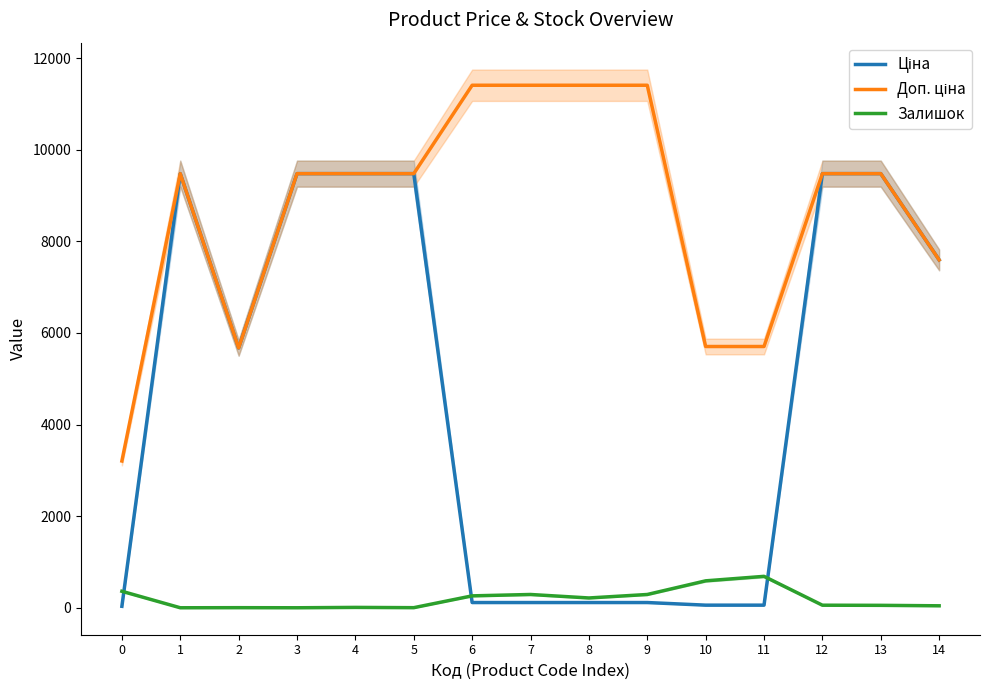

Reading right to left, extract all data points from this chart.

Ціна: 7596.5	9480.1	9480.1	57.0	57.0	114.1	114.1	114.1	114.1	9480.1	9480.1	9480.1	5673.8	9480.1	32.0
Доп. ціна: 7596.5	9480.1	9480.1	5705.0	5705.0	11410.0	11410.0	11410.0	11410.0	9480.1	9480.1	9480.1	5673.8	9480.1	3205.0
Залишок: 43.0	53.0	56.0	686.0	588.0	290.0	214.0	290.0	260.0	2.0	8.0	0.0	2.0	0.0	360.0